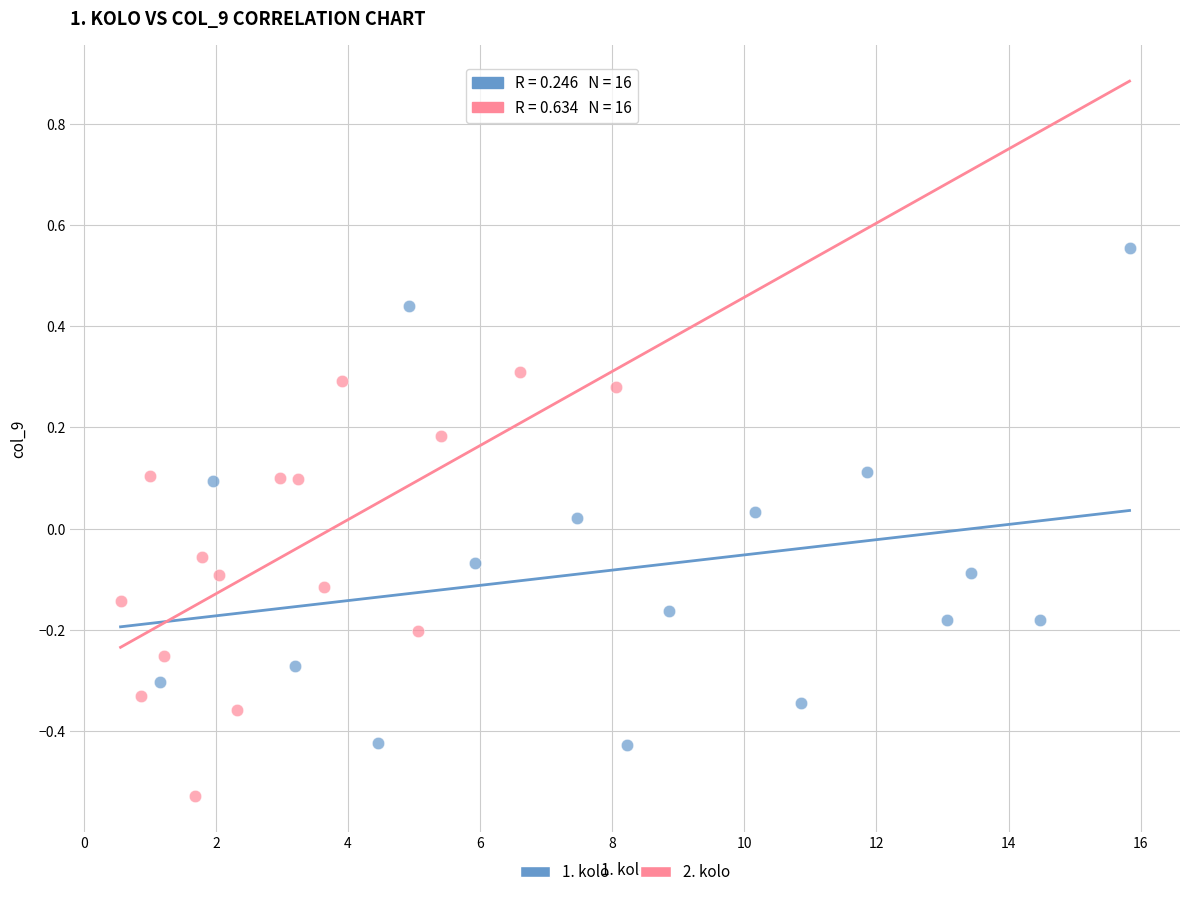

Which series reaches the minimum Y coordinate?

2. kolo